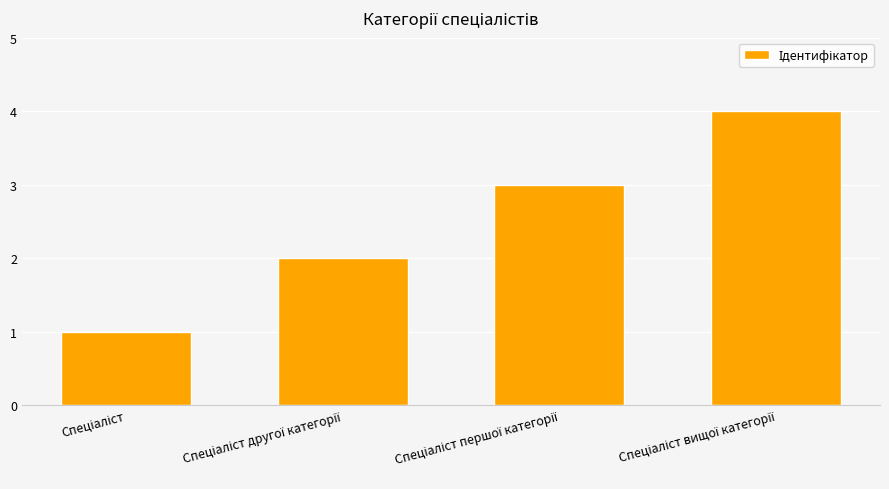

What is the difference between the maximum and minimum values?

3